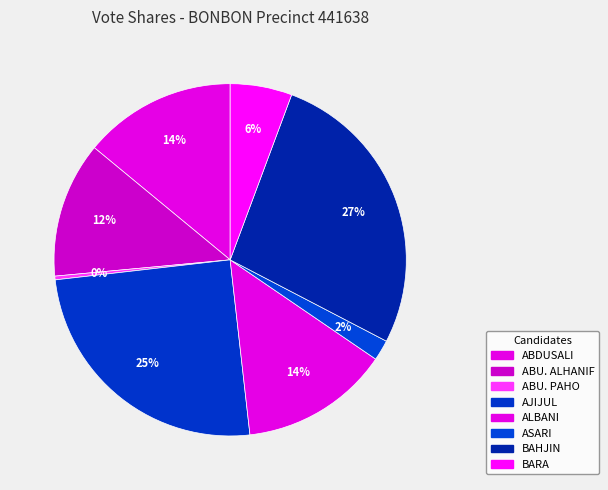

How many slices are in this pie chart?

8